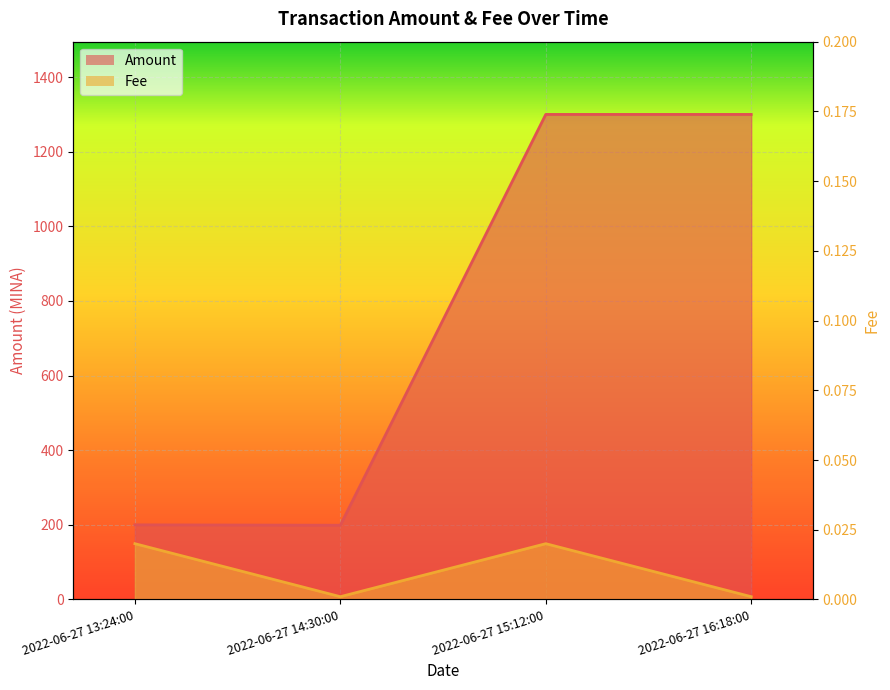

Reading left to right, list all the values displayed in this chart.

Amount: 2022-06-27 13:24:00=200.0	2022-06-27 14:30:00=199.0	2022-06-27 15:12:00=1300.0	2022-06-27 16:18:00=1300.0
Fee: 2022-06-27 13:24:00=0.0	2022-06-27 14:30:00=0.0	2022-06-27 15:12:00=0.0	2022-06-27 16:18:00=0.0